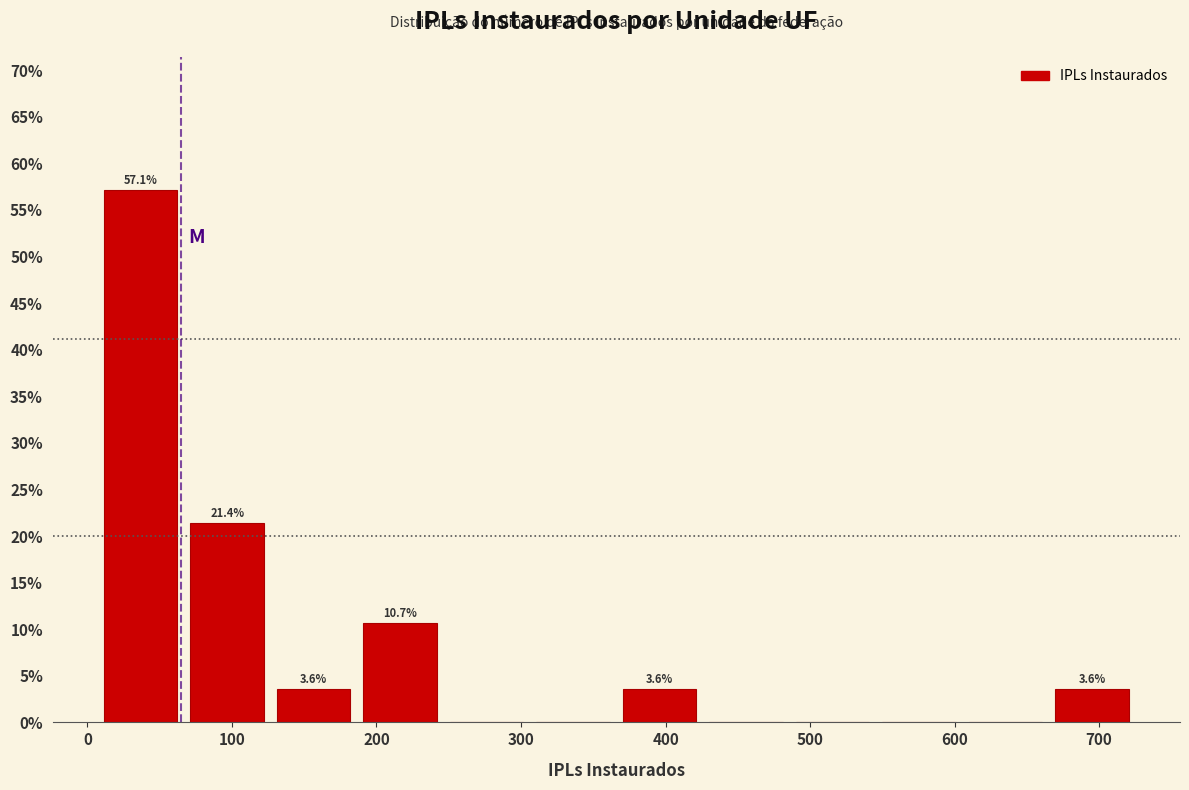

Over which range of the x-axis is the bar tallest?

10 to 70